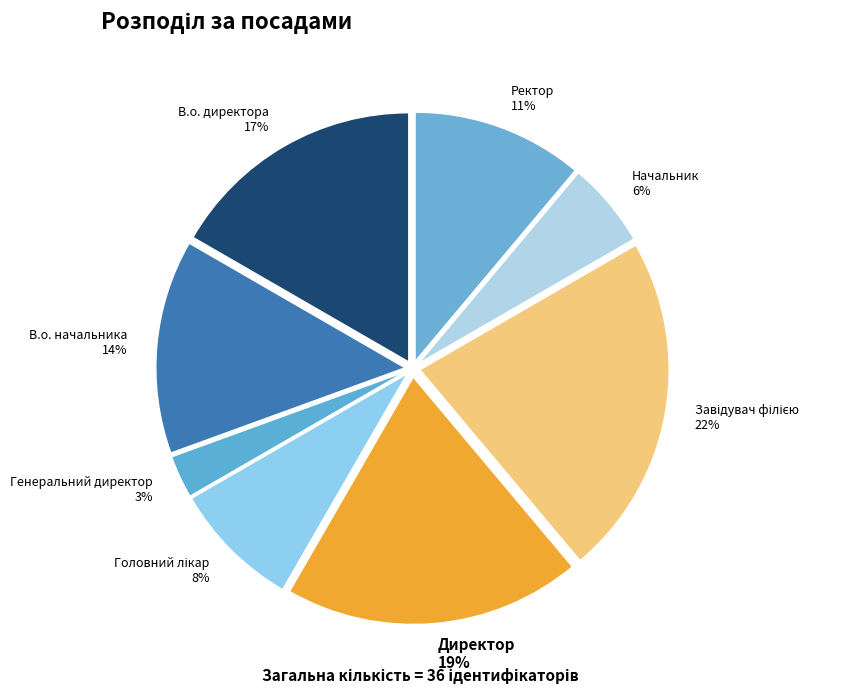

To the nearest percent, what is the difference between the largest and smallest slice percentages?

19%